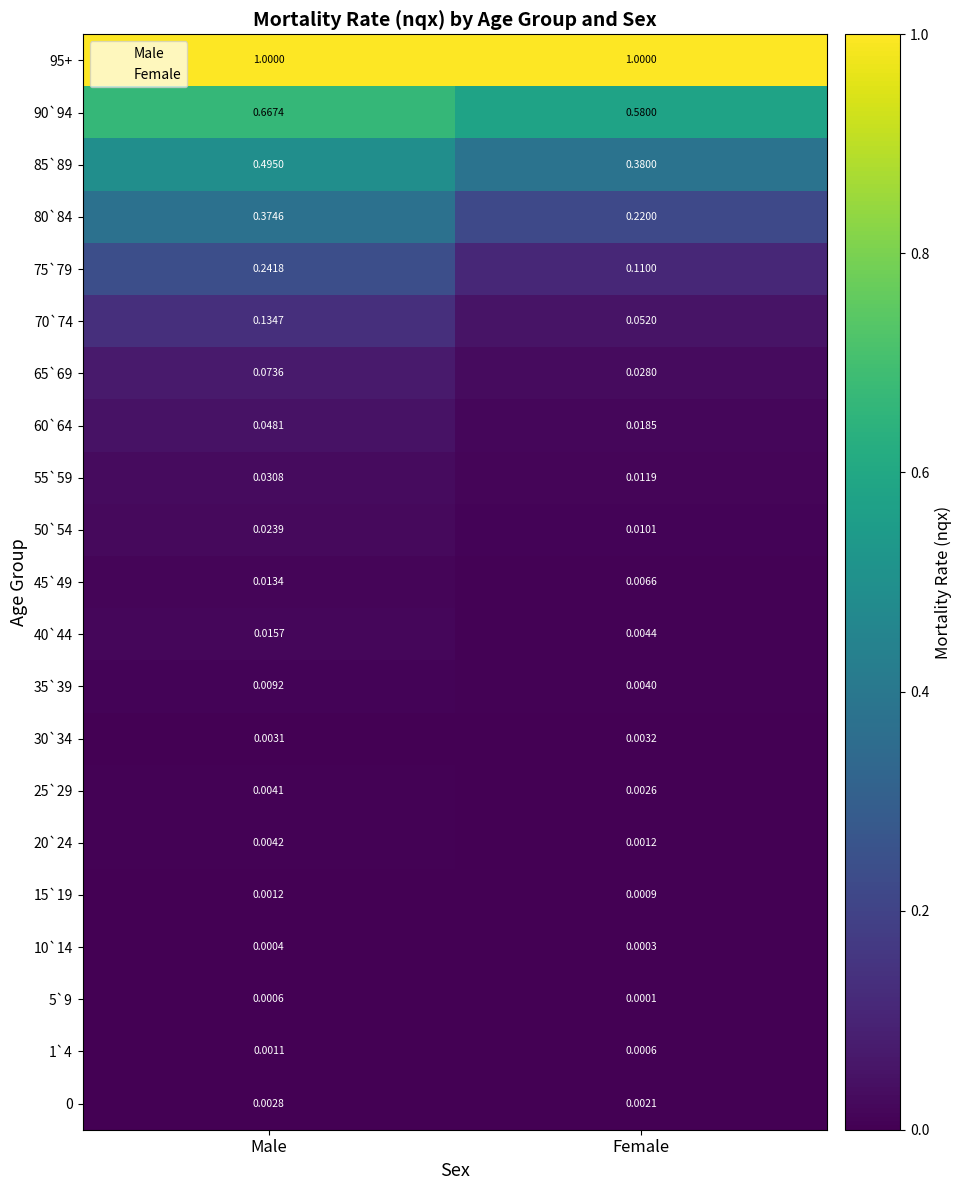

Which category has the lowest value across all series?

Female